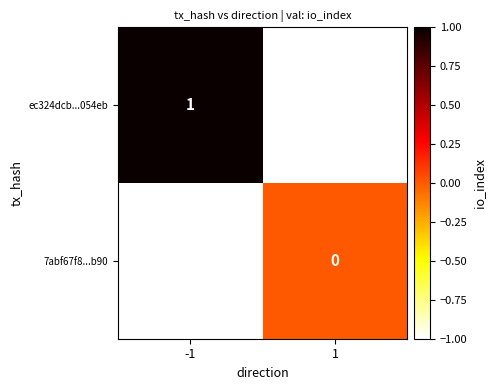

Is it true that ec324dcb...054eb equals 0 at -1?

False